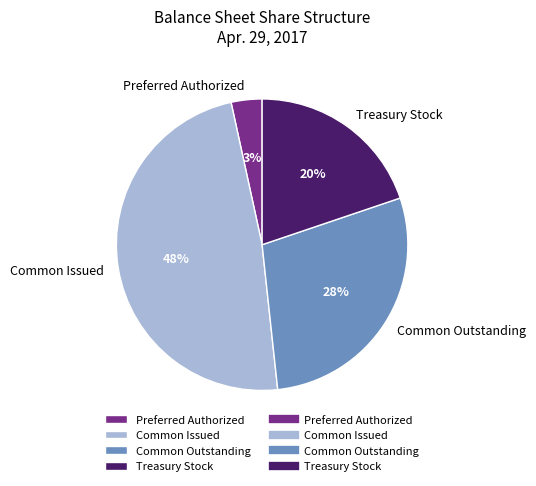

Rank the categories by value from highest to lowest.

Common Issued, Common Outstanding, Treasury Stock, Preferred Authorized